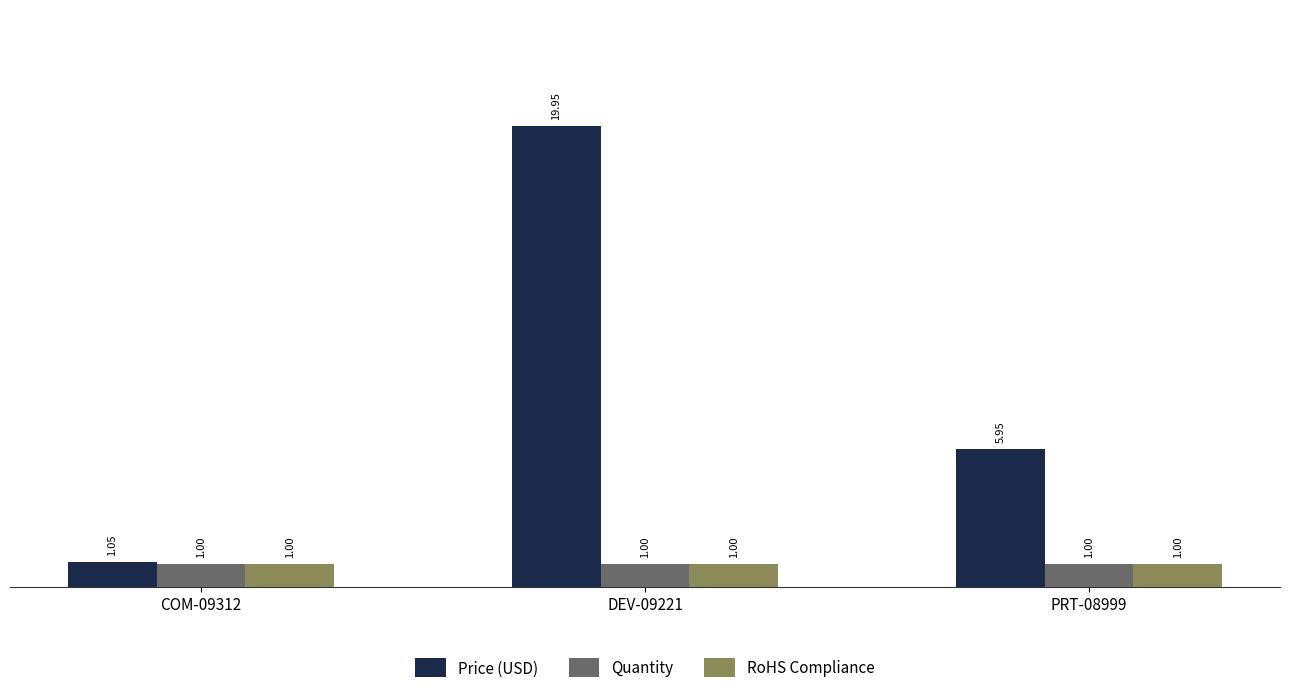

What is the sum of the Quantity values at COM-09312 and PRT-08999?

2.0